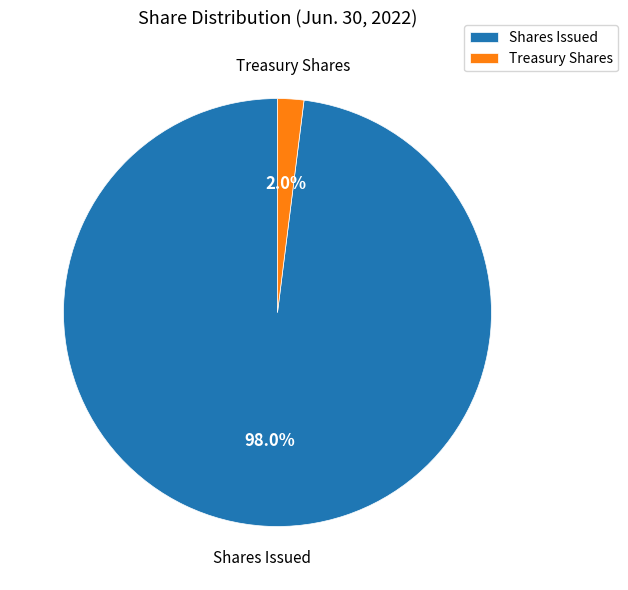

To the nearest percent, what is the difference between the largest and smallest slice percentages?

96%